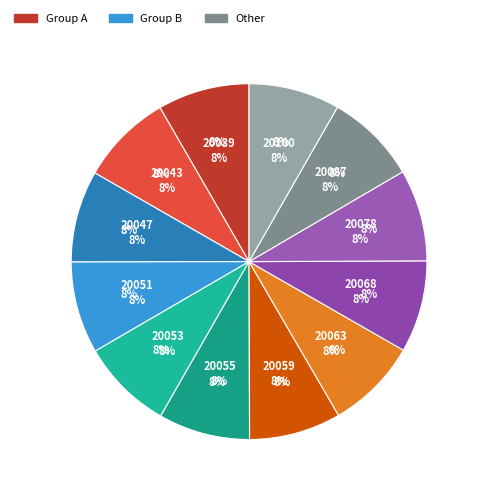

Is it true that 20043 is 1% of the pie?

False